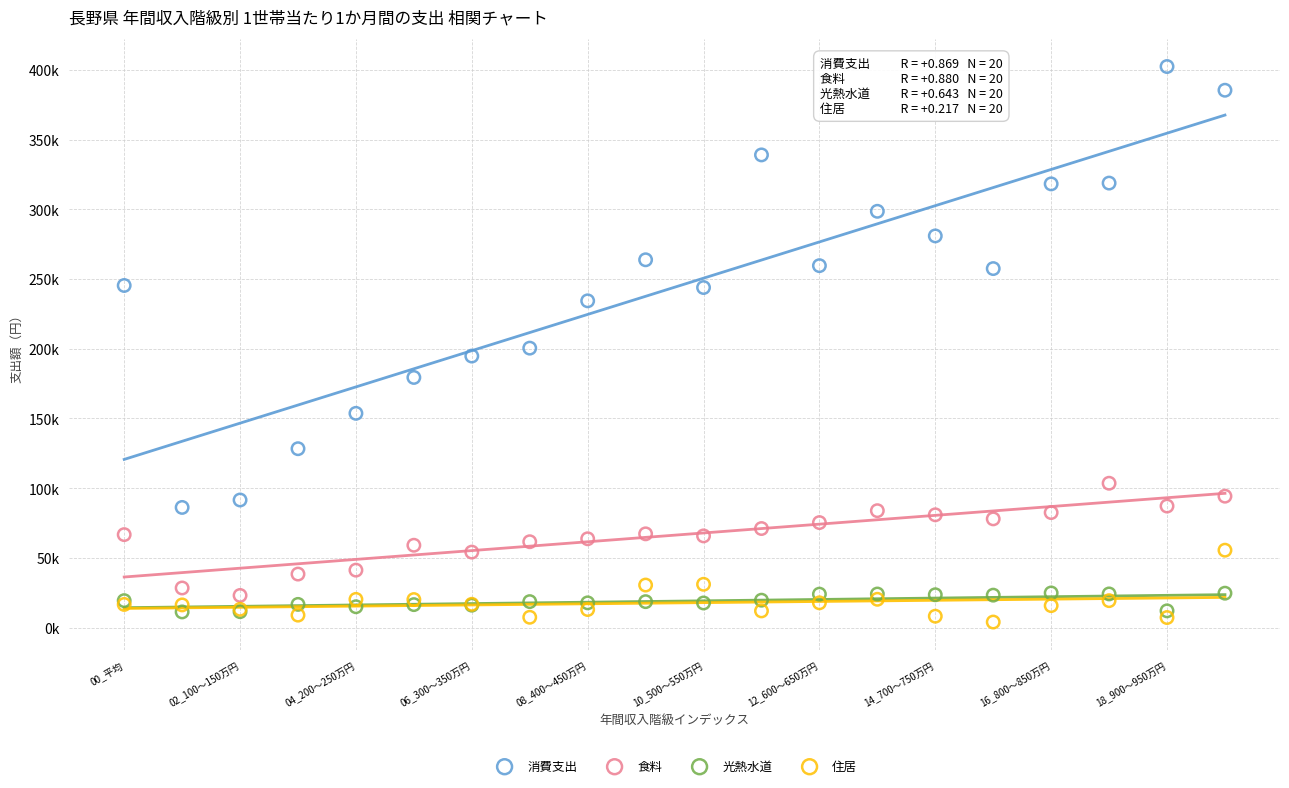

Which series reaches the minimum Y coordinate?

住居